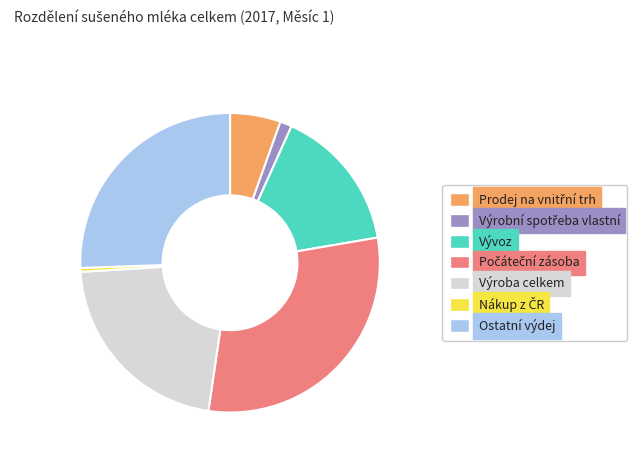

True or false: Výroba celkem accounts for 10% of the total.

False